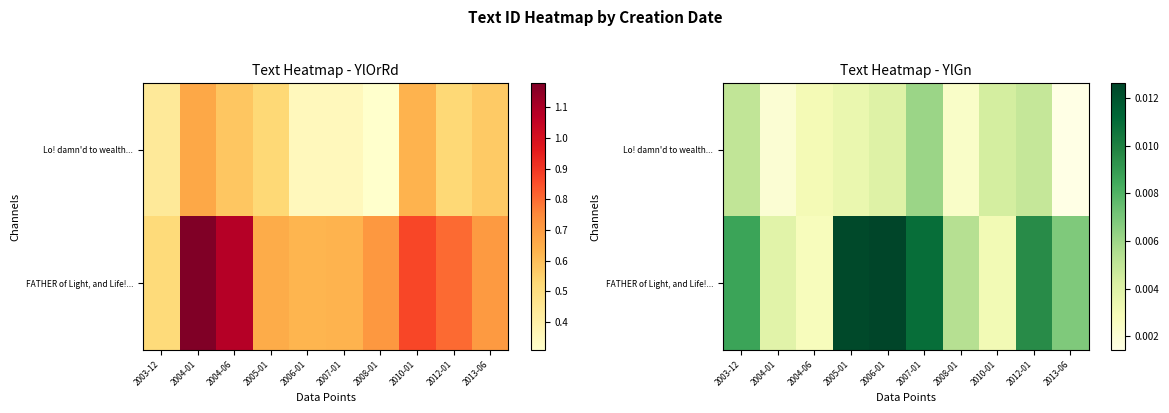

List the series in order of their overall mean, highest first.

FATHER of Light, and Life!..., Lo! damn'd to wealth...